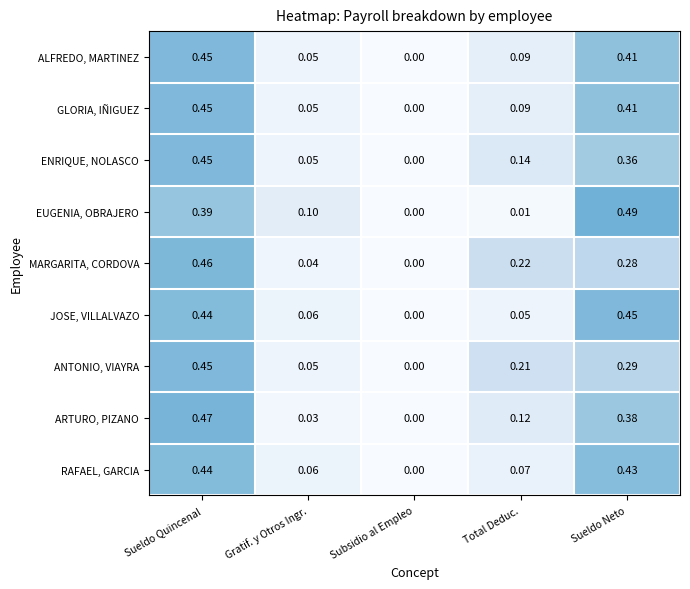

Which category has the highest value across all series?

Sueldo Neto